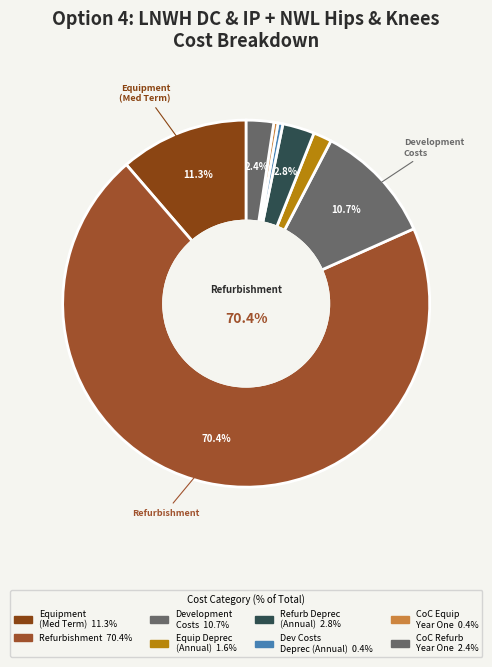

To the nearest percent, what is the average slice percentage?

12%